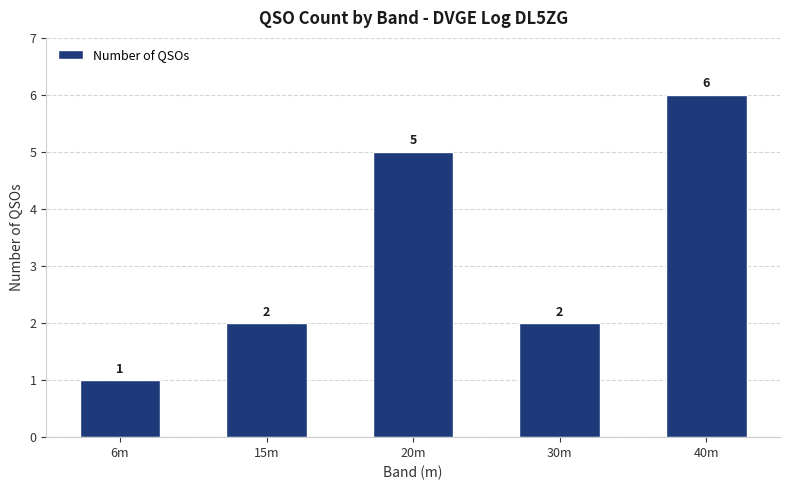

How many bars are there in total?

5